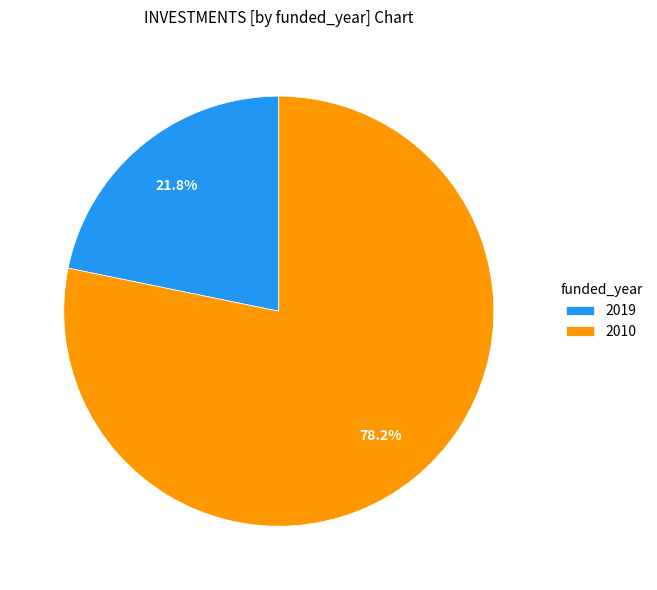

Rank the categories by value from lowest to highest.

2019, 2010